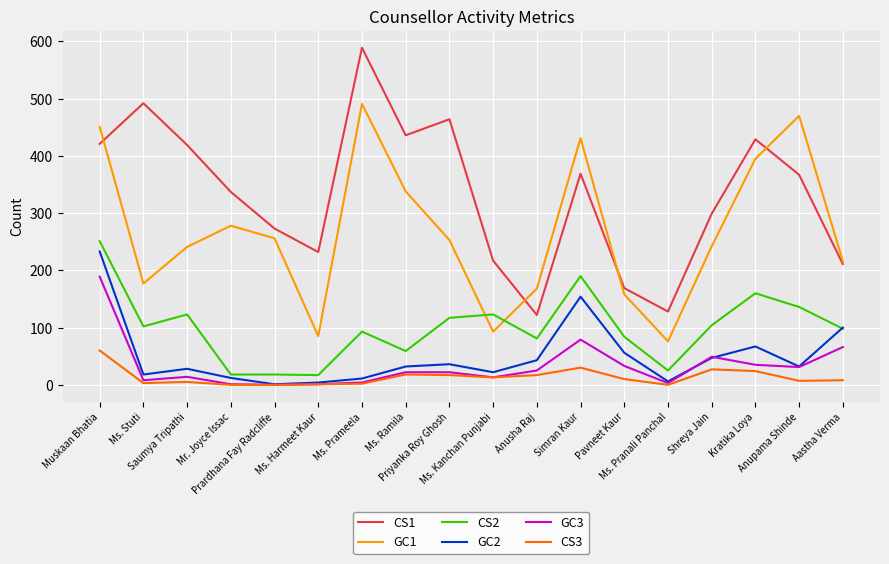

Where is the first local maximum for CS1?

Ms. Stuti